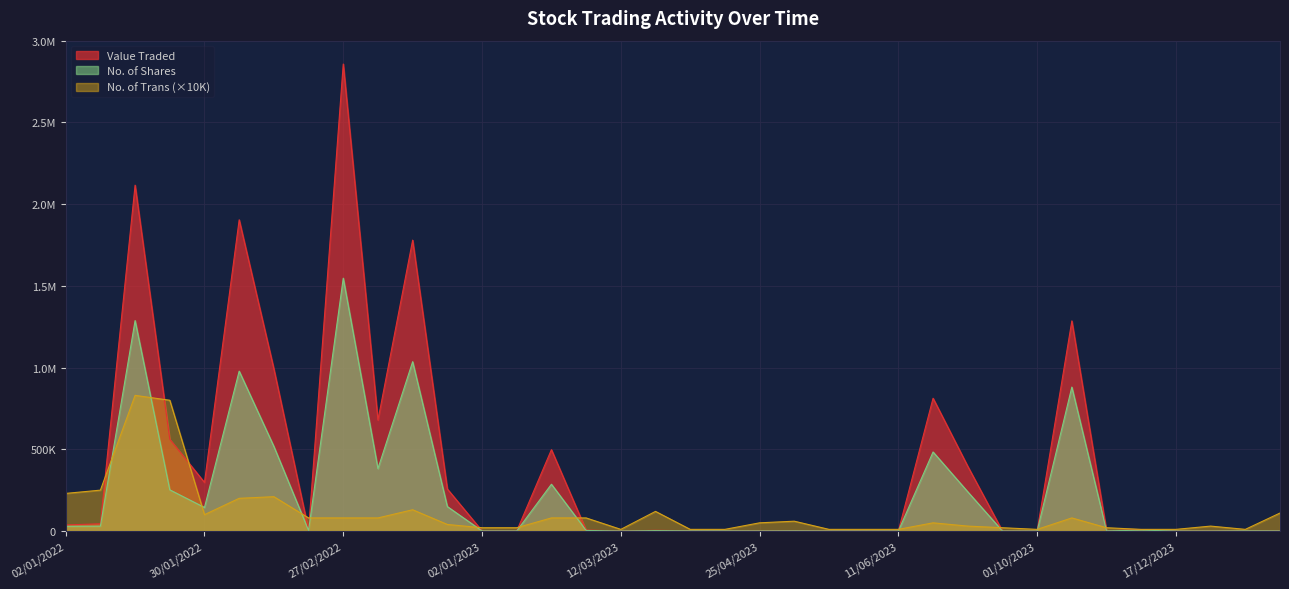

What is the maximum value for No. of Shares?

1547100